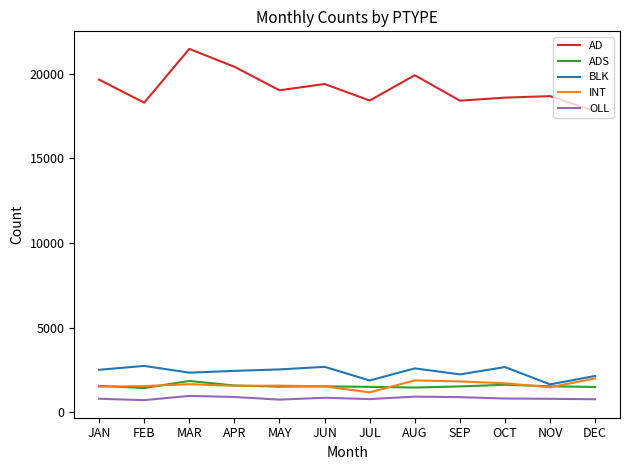

How many series are shown in this chart?

5